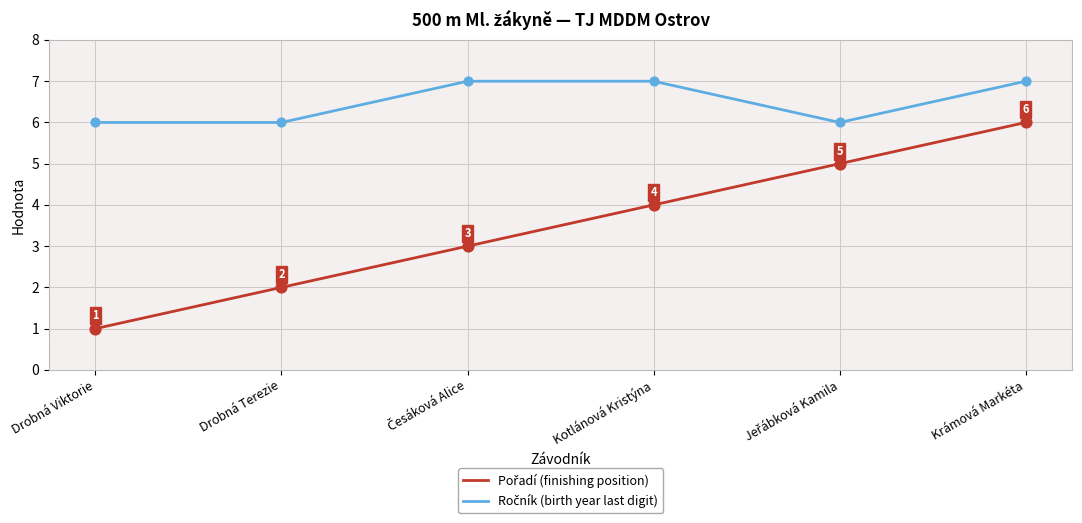

What is the total value across all series at Drobná Viktorie?

7